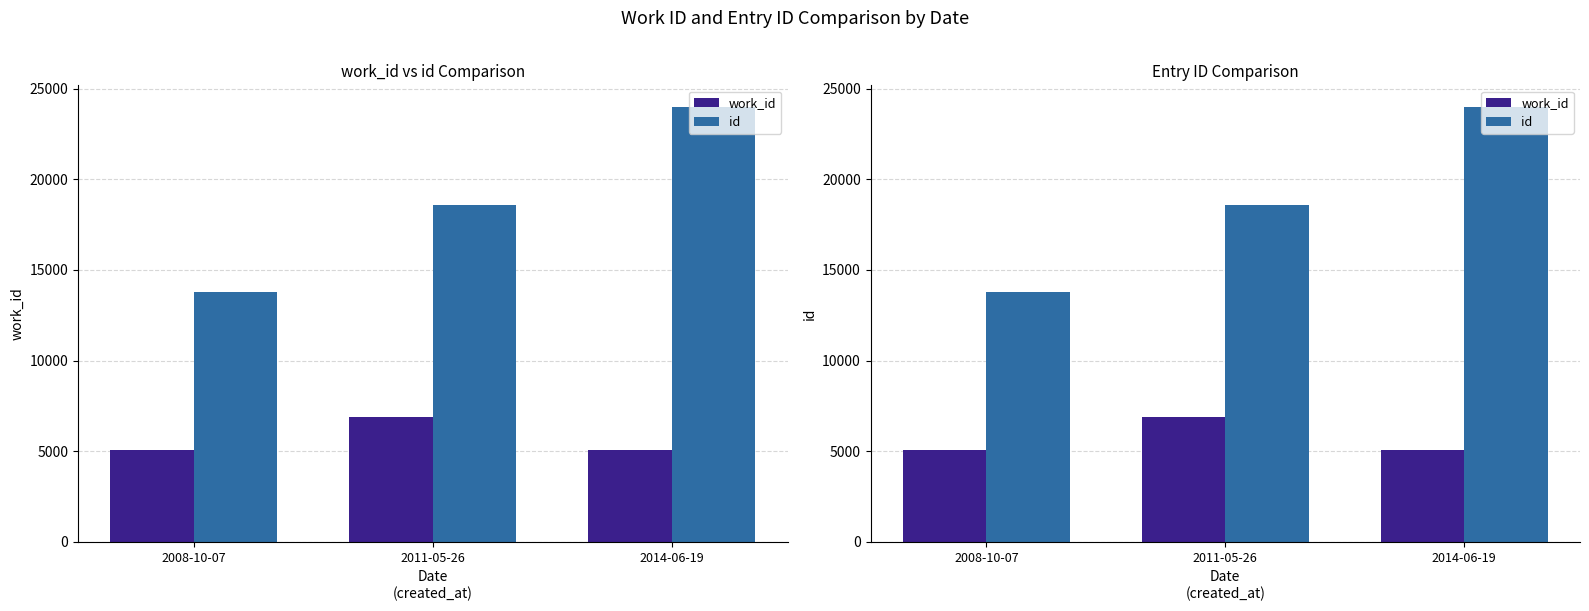

Which category has the highest value in the work_id series?

2011-05-26